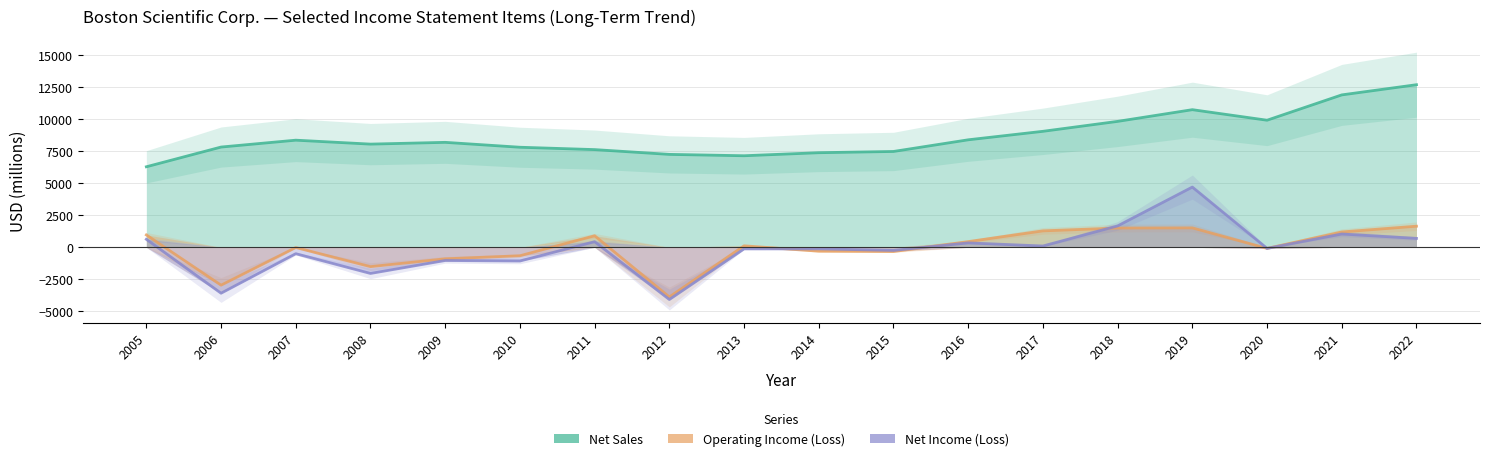

Which label corresponds to the smallest value in the chart?

2012